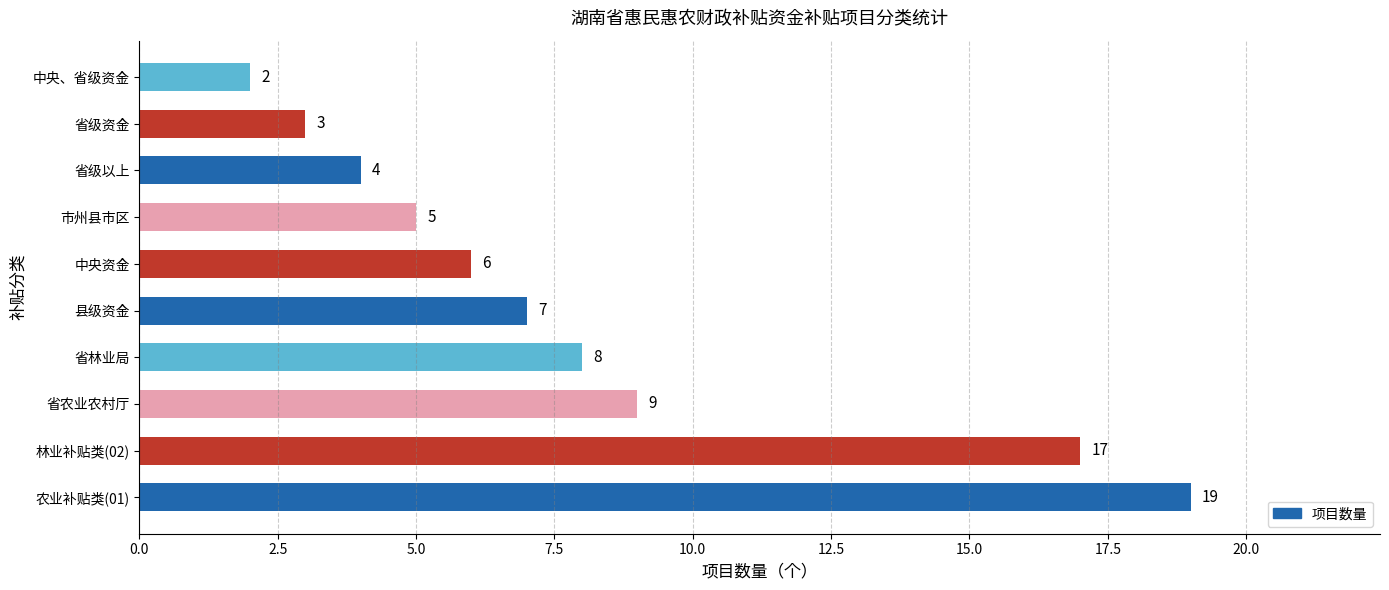

List the labels in order of value, largest first.

农业补贴类(01), 林业补贴类(02), 省农业农村厅, 省林业局, 县级资金, 中央资金, 市州县市区, 省级以上, 省级资金, 中央、省级资金